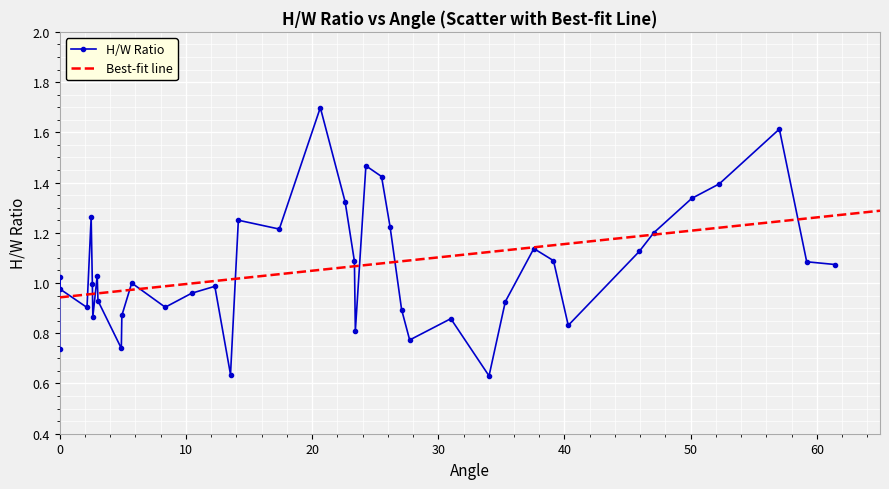

Read the value at 27.09489.

0.9